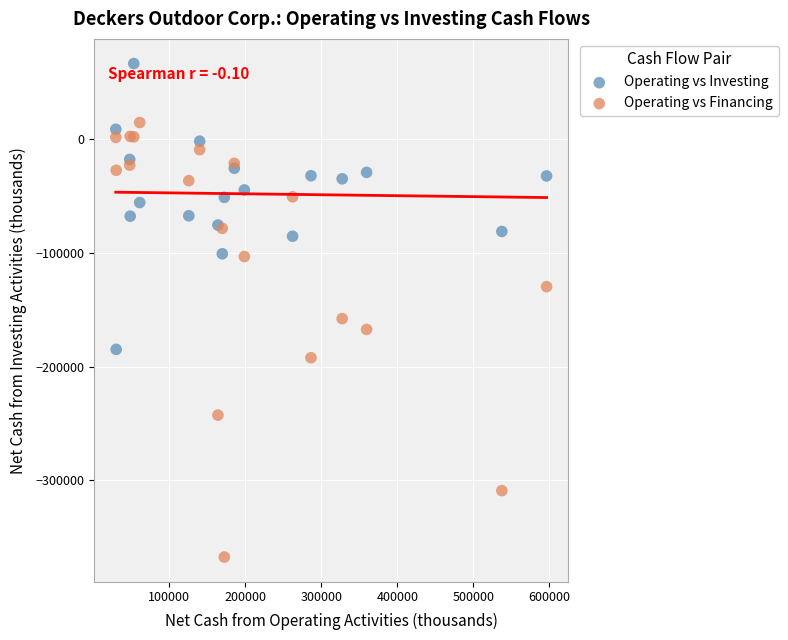

Which series contains the lowest Y value?

Operating vs Financing